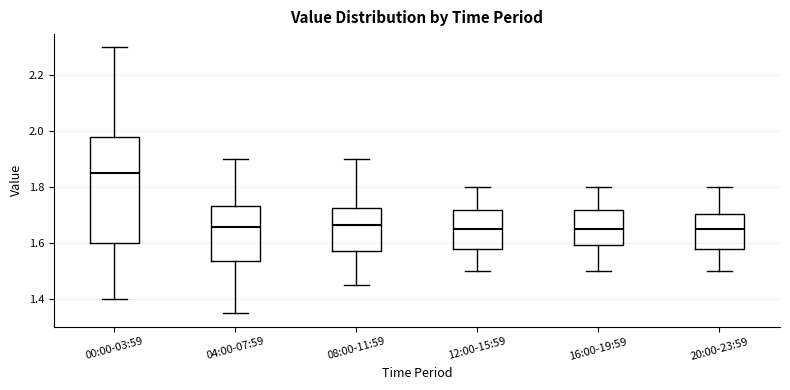

Comparing the boxes themselves (not the whiskers), which one is the tallest?

00:00-03:59